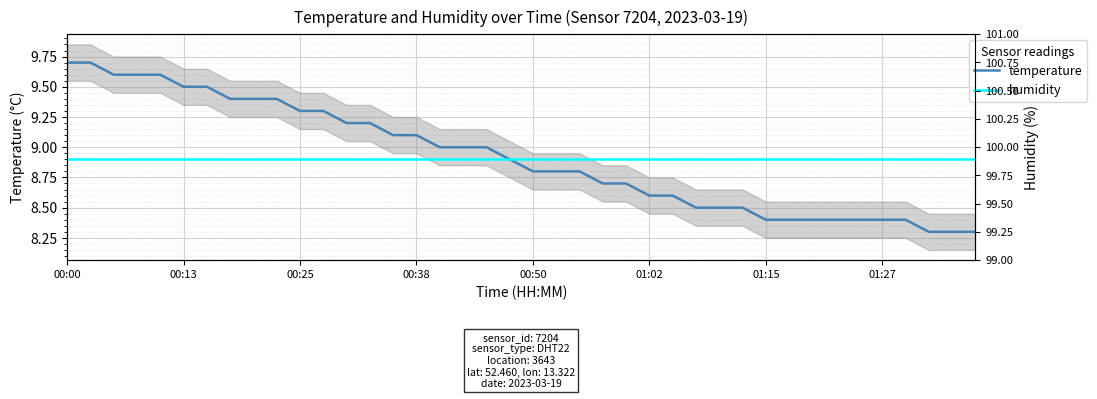

True or false: temperature and humidity intersect in this chart.

False